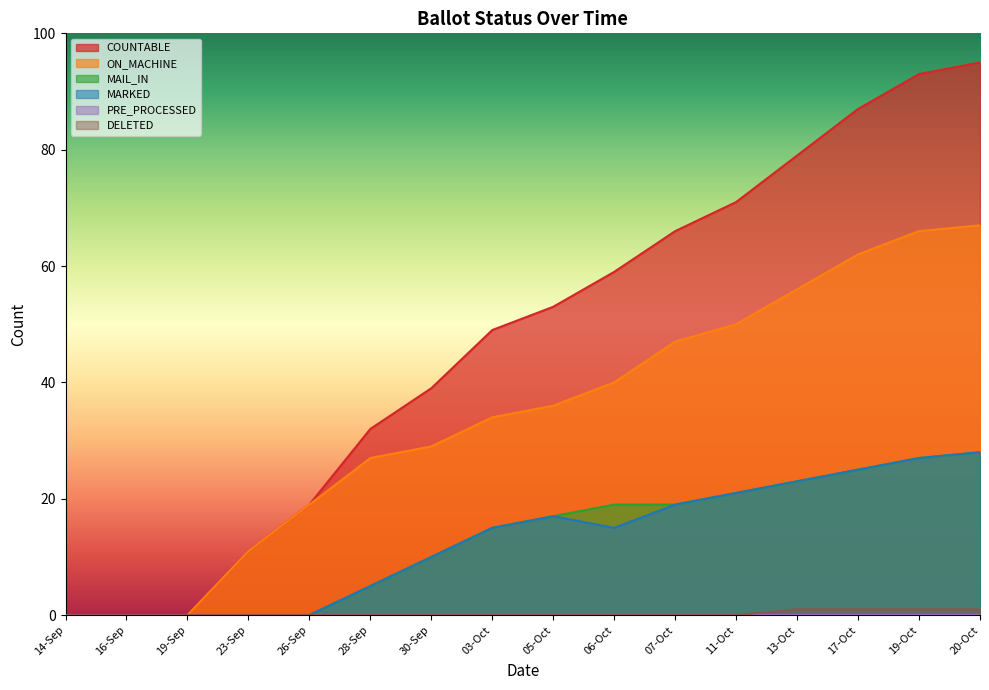

Which series changed the most between 14-Sep and 05-Oct?

COUNTABLE